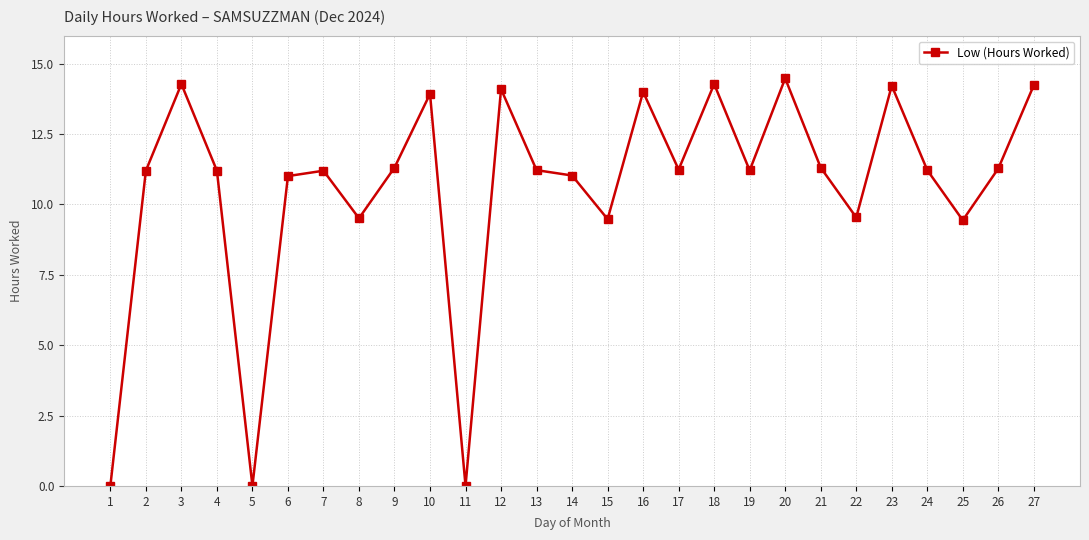

What is the value of the 3rd point from the left?

14.3